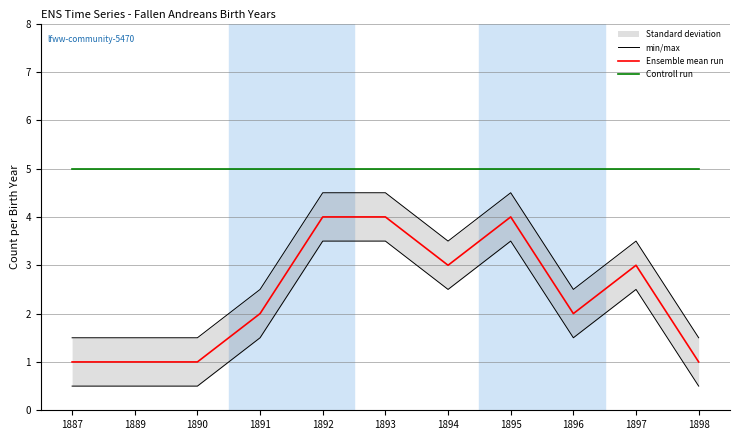

How many values in the Ensemble mean run series are below 2?

4